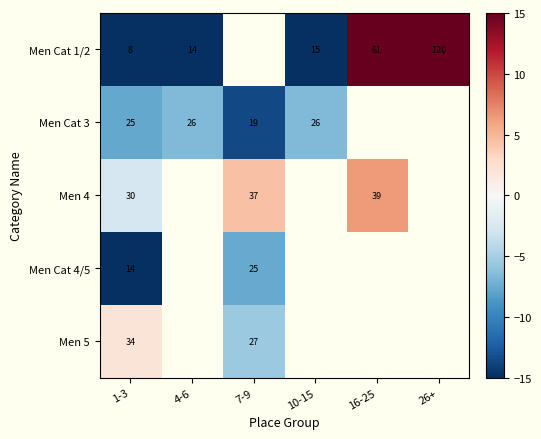

The Men Cat 4/5 series shows -3.1 at 7-9. True or false?

False